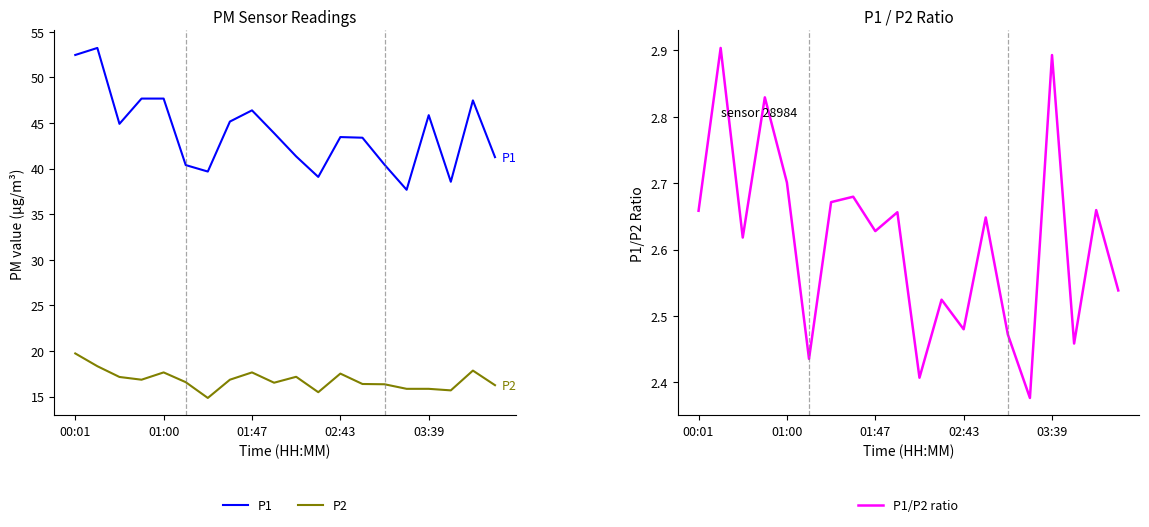

Is it true that P1 equals 16.2 at 01:47?

False